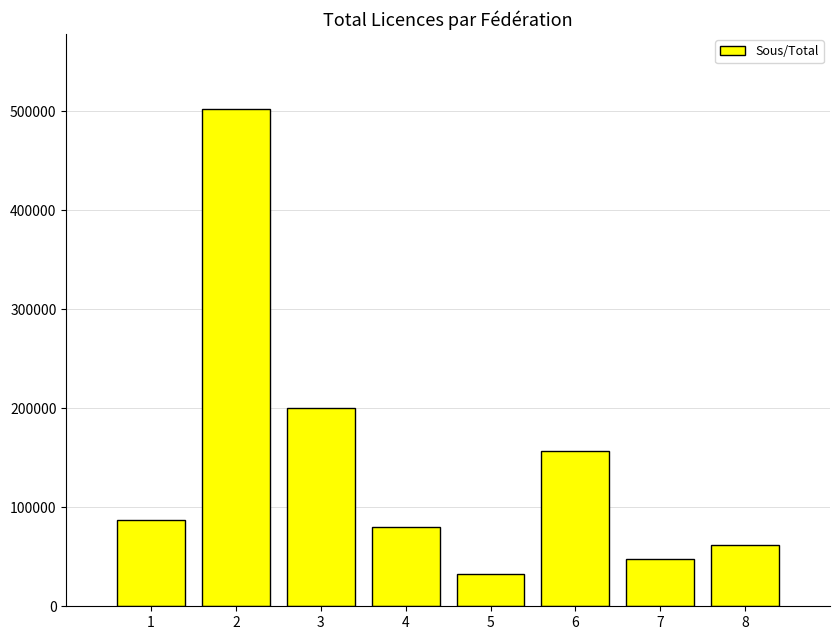

Reading left to right, extract all data points from this chart.

86703	502798	200102	80329	32184	156777	47538	62249